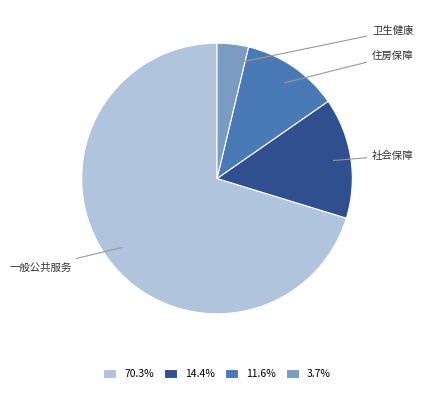

How many slices are in this pie chart?

4